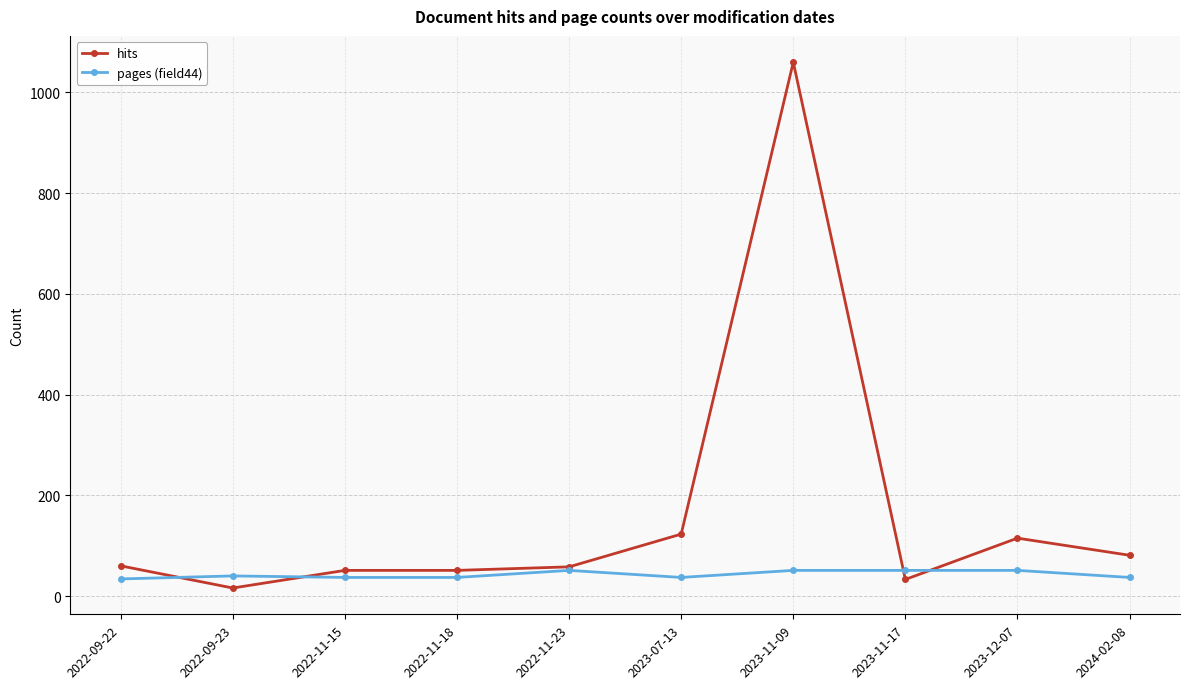

Which series changed the most between 2022-11-18 and 2024-02-08?

hits